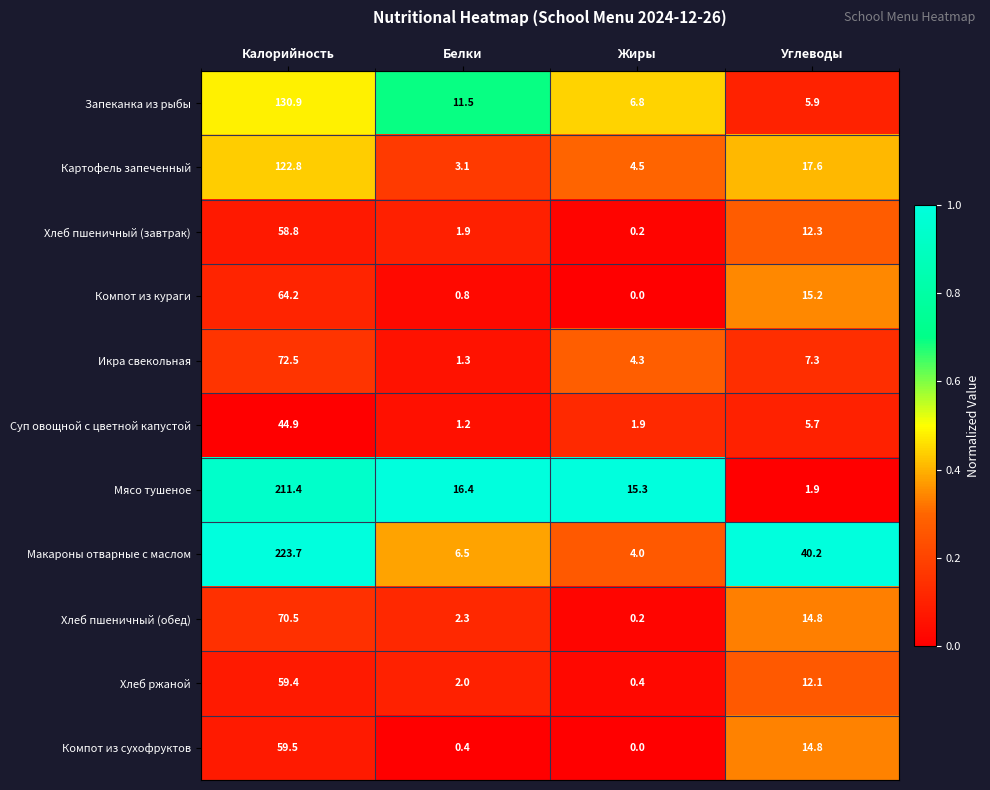

What is the maximum value shown in the chart?

223.7